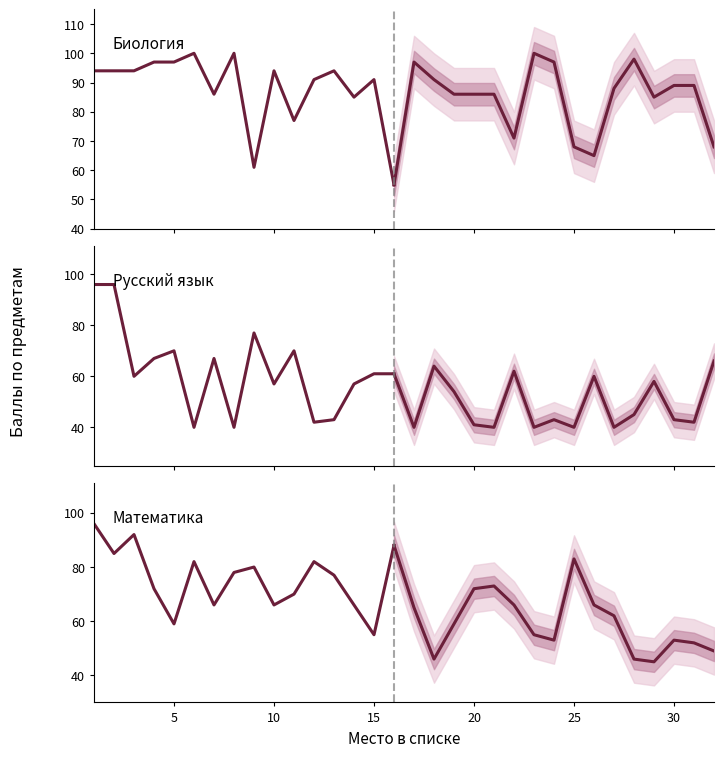

What is the value of the Русский язык point at the 12th from the left?

42